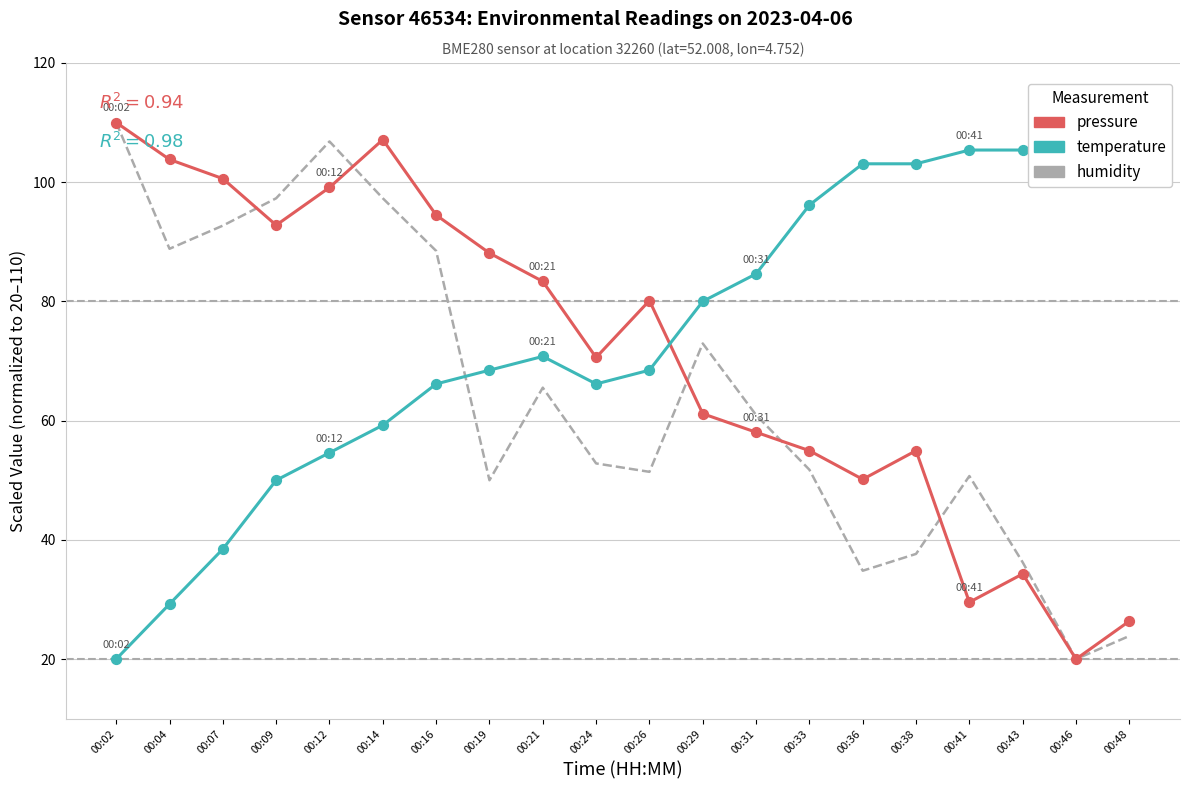

What are all the series names shown in the legend?

pressure, temperature, humidity